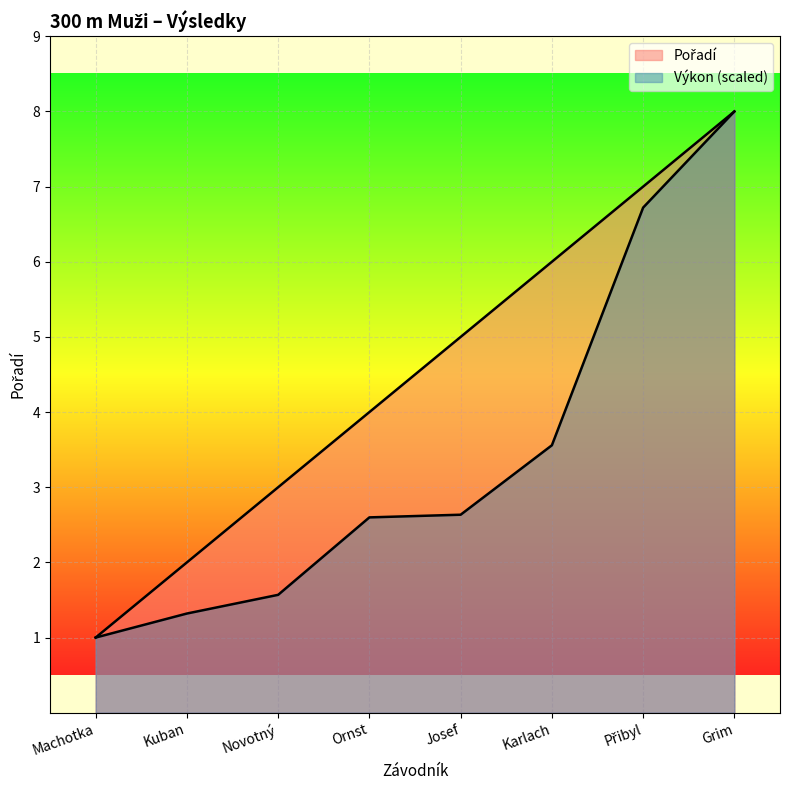

How many lines are shown in the chart?

2